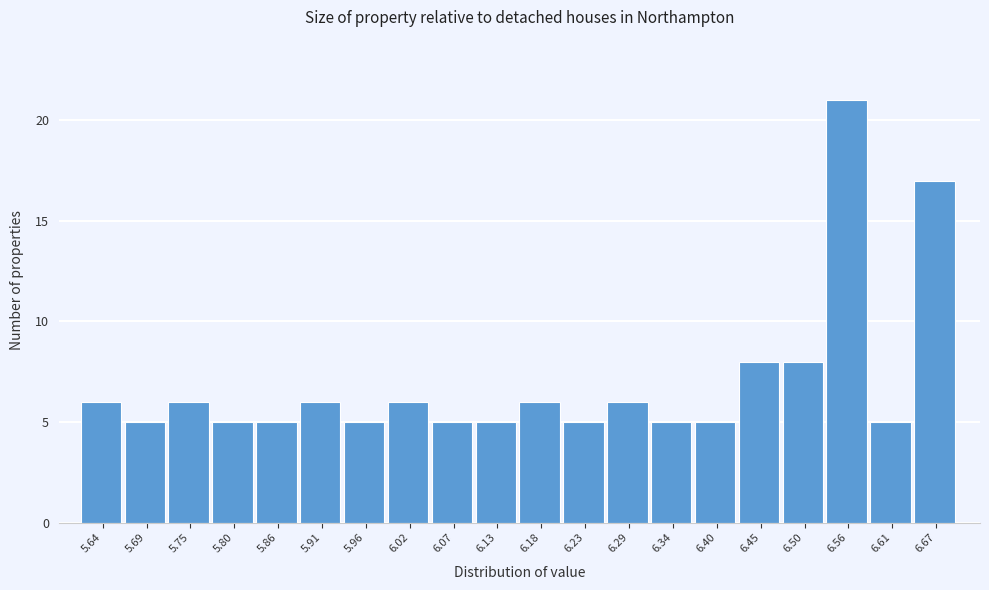

Reading left to right, list all the values displayed in this chart.

6	5	6	5	5	6	5	6	5	5	6	5	6	5	5	8	8	21	5	17